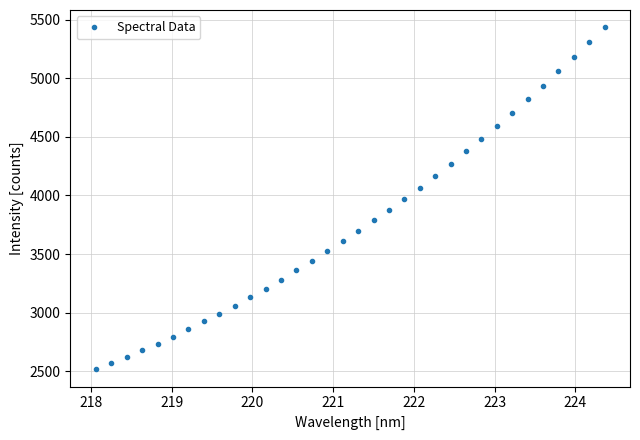

What is the value of the 6th point from the left?

2796.8